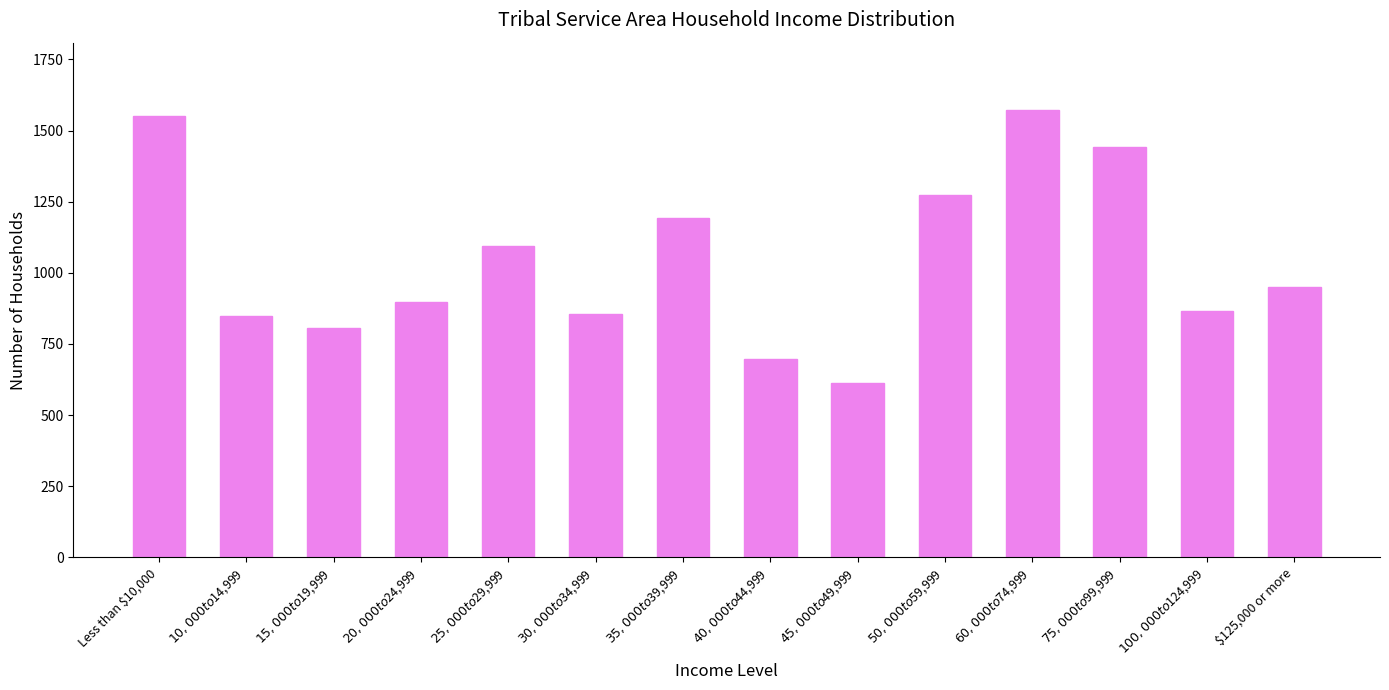

How many bars are there in total?

14